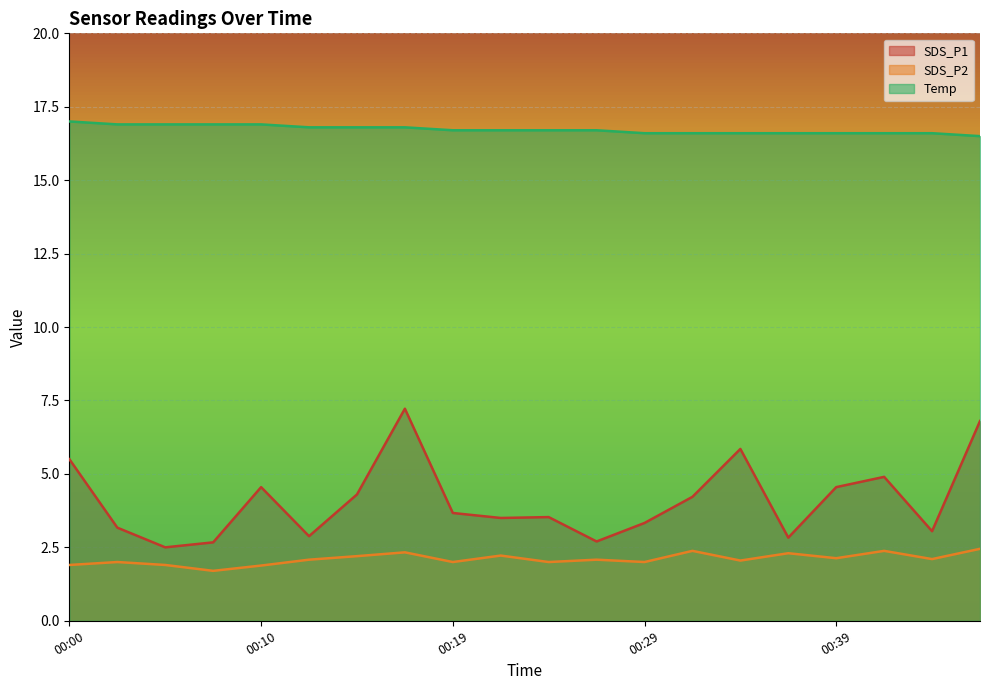

What is the sum of all SDS_P2 values?

42.1